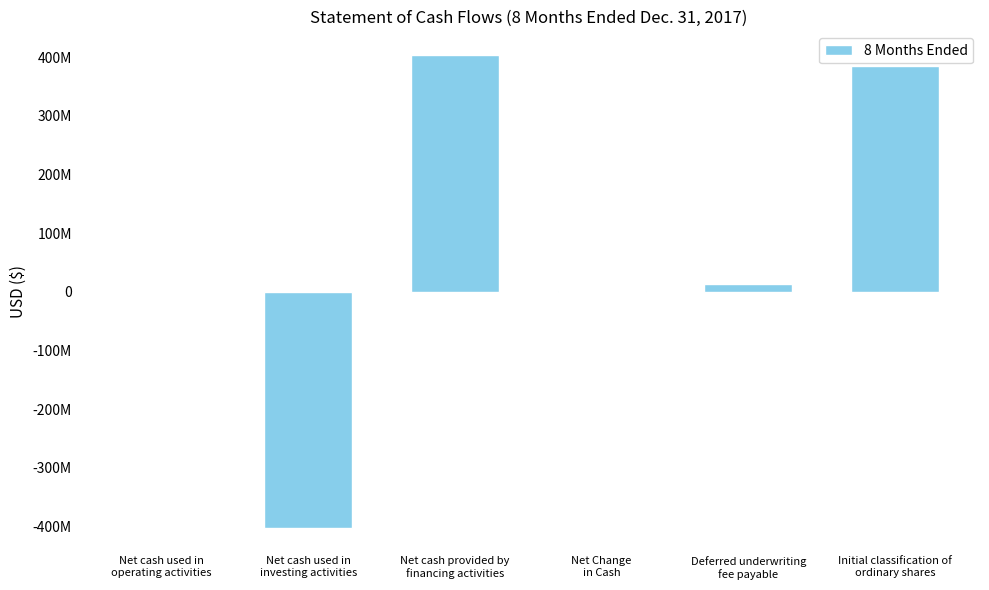

What is the value of the 3rd bar from the left?

403709843